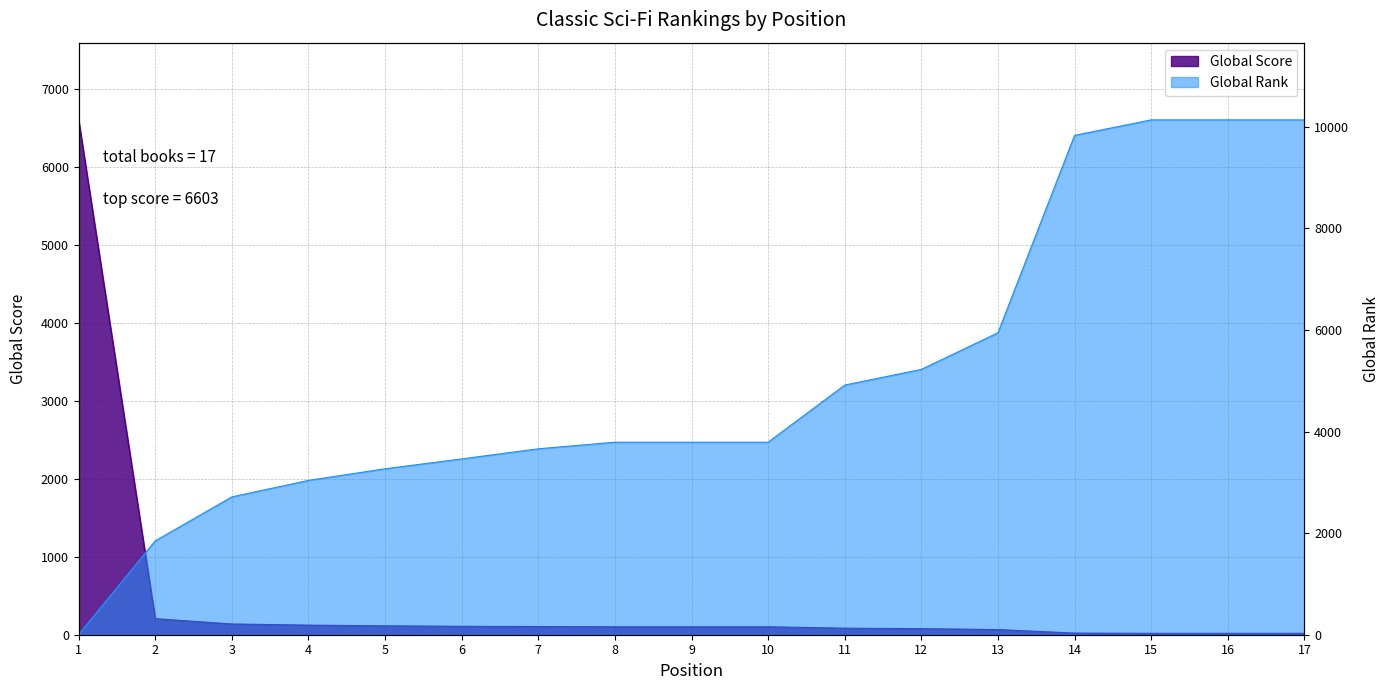

Which has a higher value, 8 or 10?

8